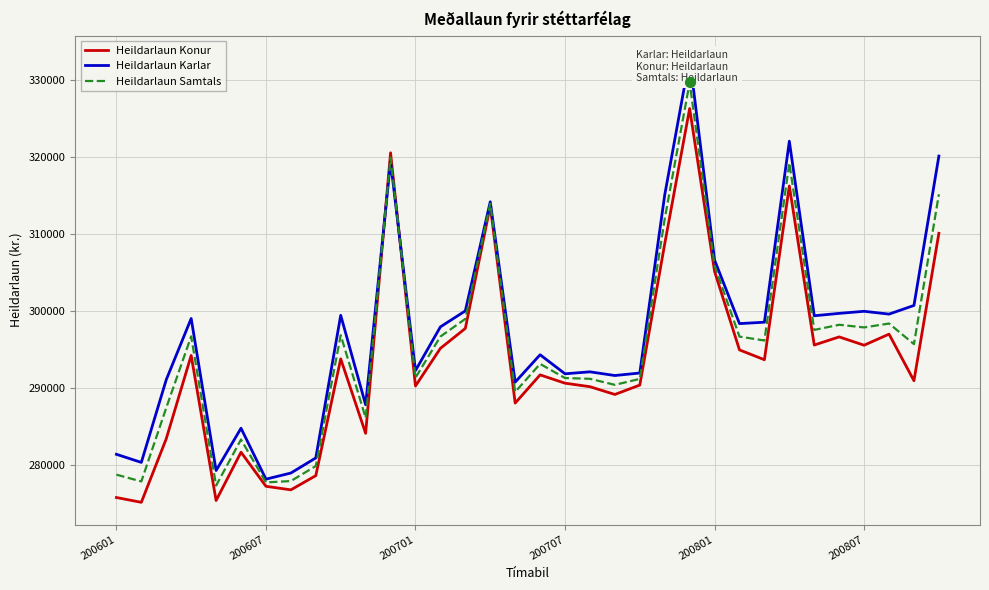

What are all the series names shown in the legend?

Heildarlaun Konur, Heildarlaun Karlar, Heildarlaun Samtals